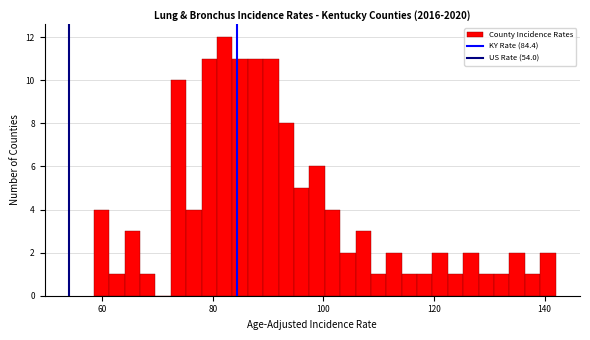

Around what value on the x-axis is the tallest bar? Give the approximate position of its centre, as read against the axis.

82